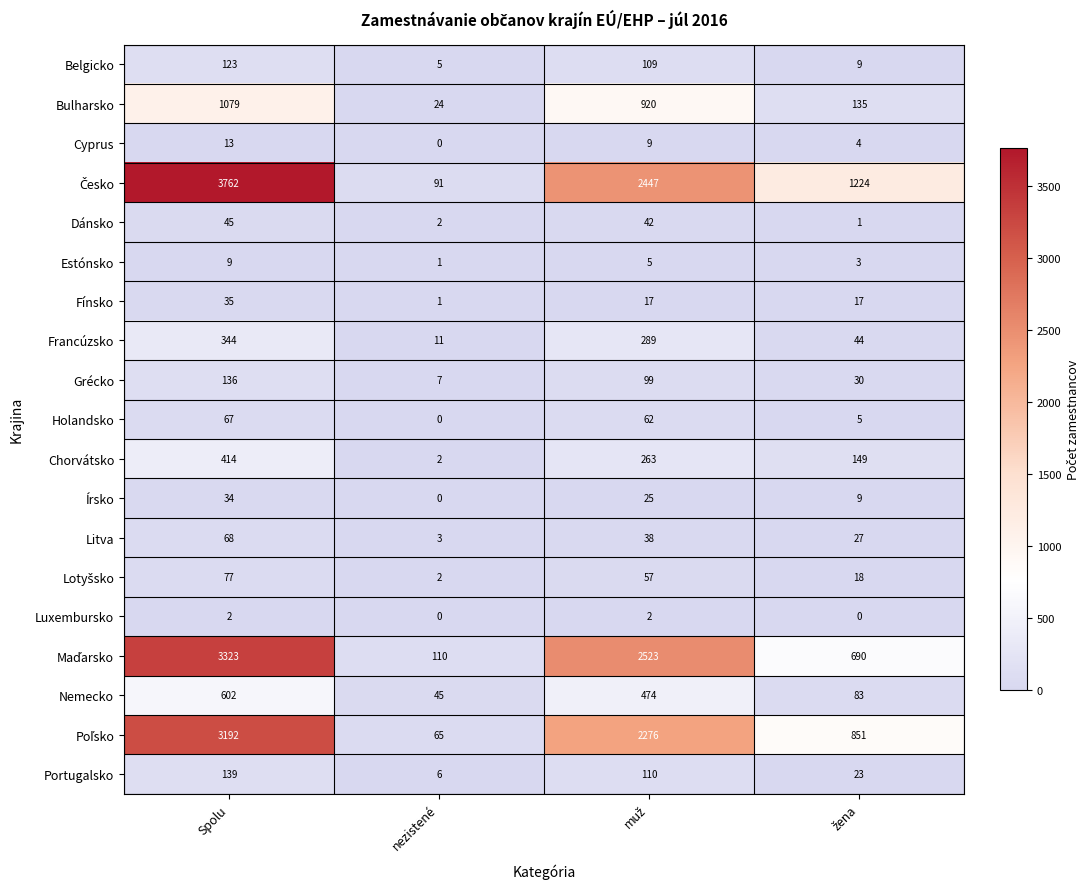

What is the total value across all series at Spolu?

13464